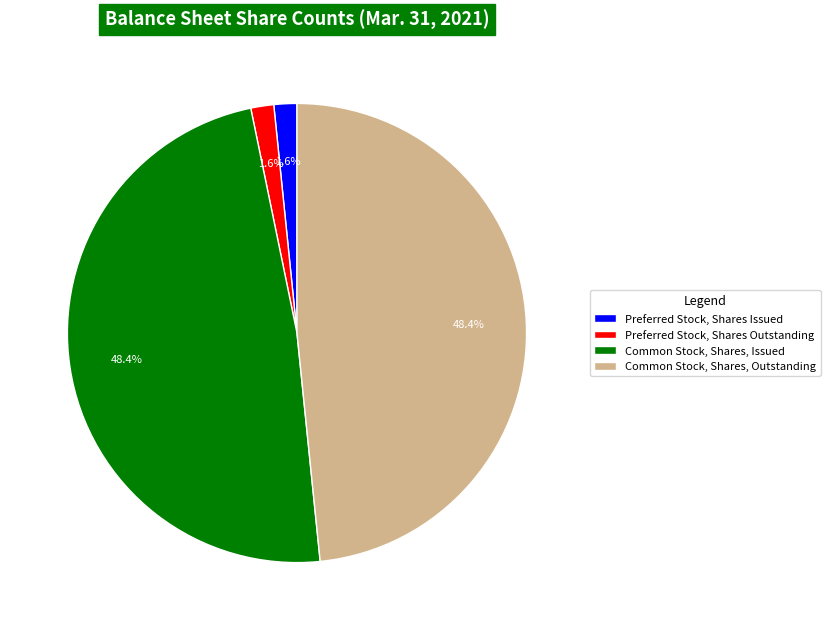

Combined, what portion of the pie is Common Stock, Shares, Issued and Preferred Stock, Shares Issued?

50.0%